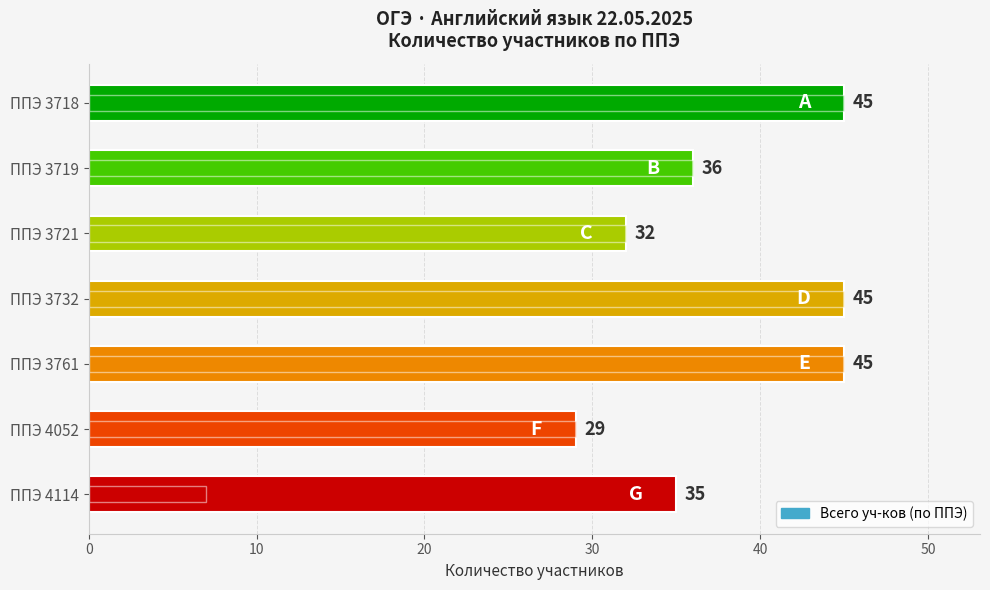

What is the value of the 1st bar from the left?

45